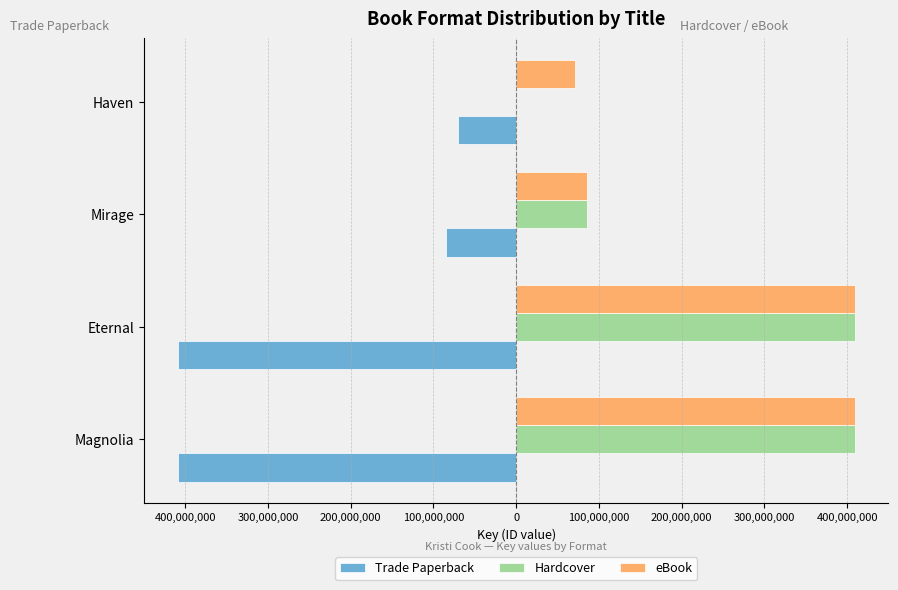

What is the difference between the second highest and second lowest values in the Hardcover series?

323570507